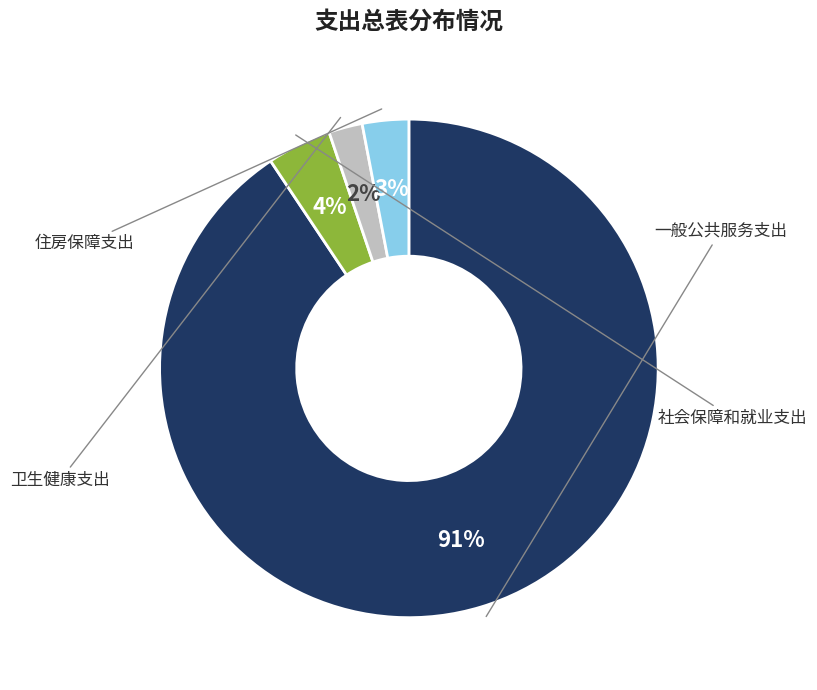

Does any single category account for the majority?

Yes